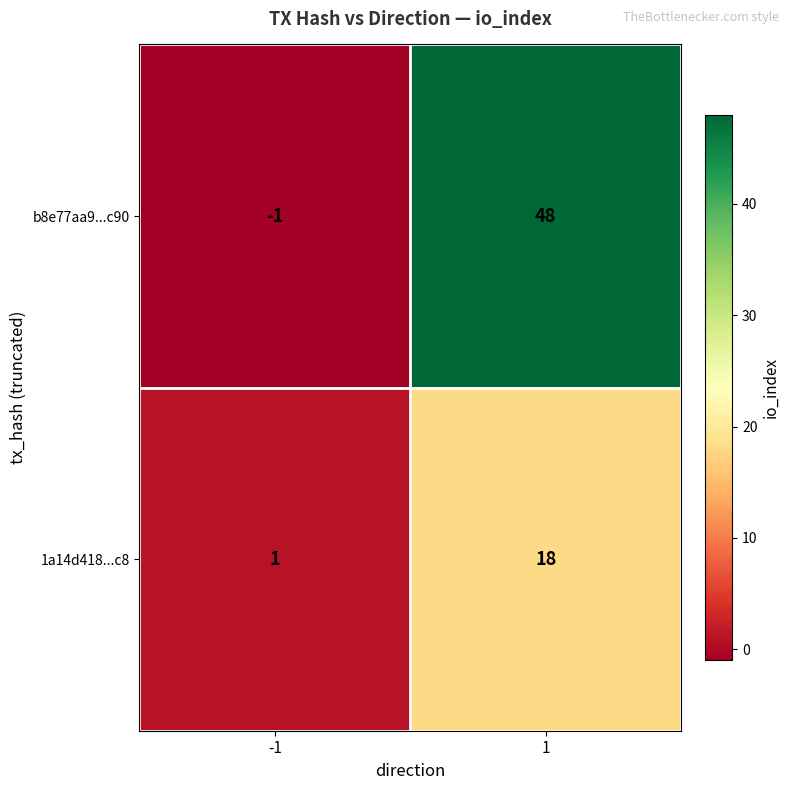

Reading left to right, what are all the values shown in this chart?

b8e77aa9...c90: -1=-1	1=48
1a14d418...c8: -1=1	1=18